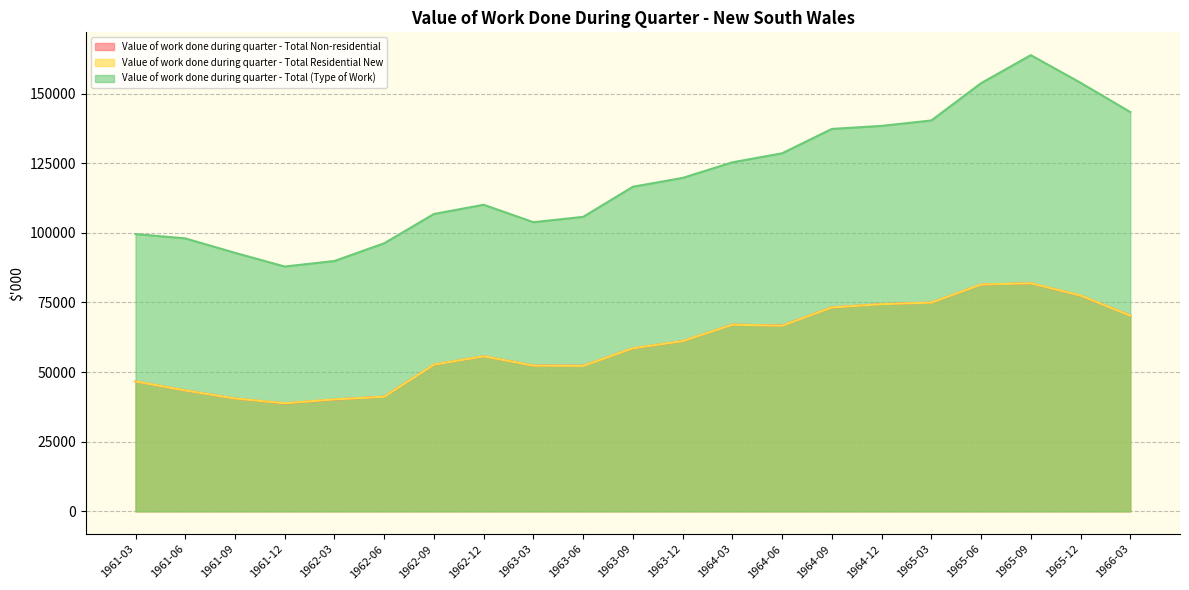

What position from the right is 1964-06?

8